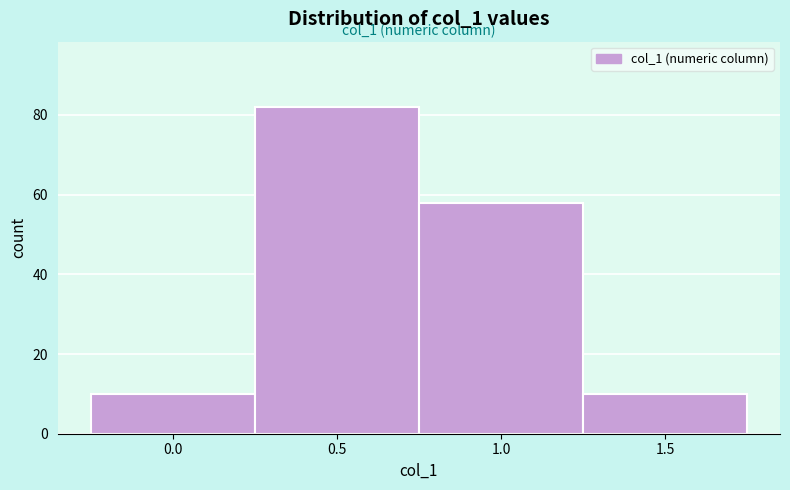

Reading left to right, list all the values displayed in this chart.

0.0=10	0.5=82	1.0=58	1.5=10